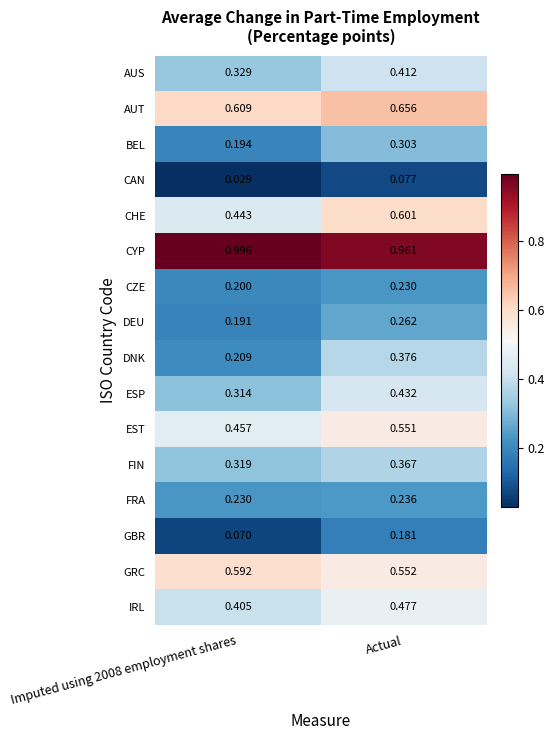

Which series changed the most between Imputed using 2008 employment shares and Actual?

DNK